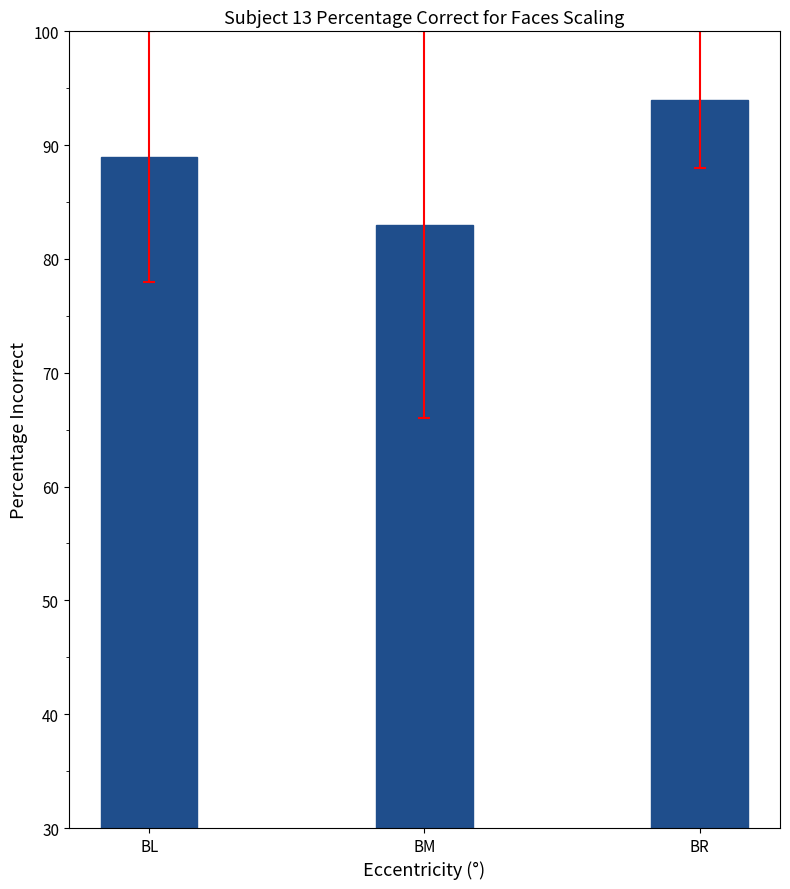

The chart shows a value of 129 at BR. True or false?

False